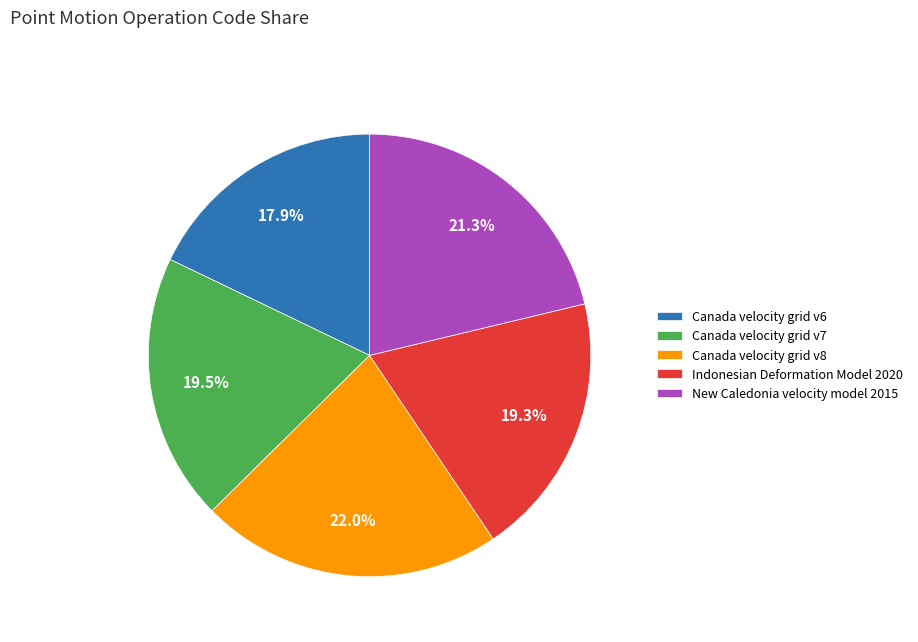

How many segments does this pie chart have?

5